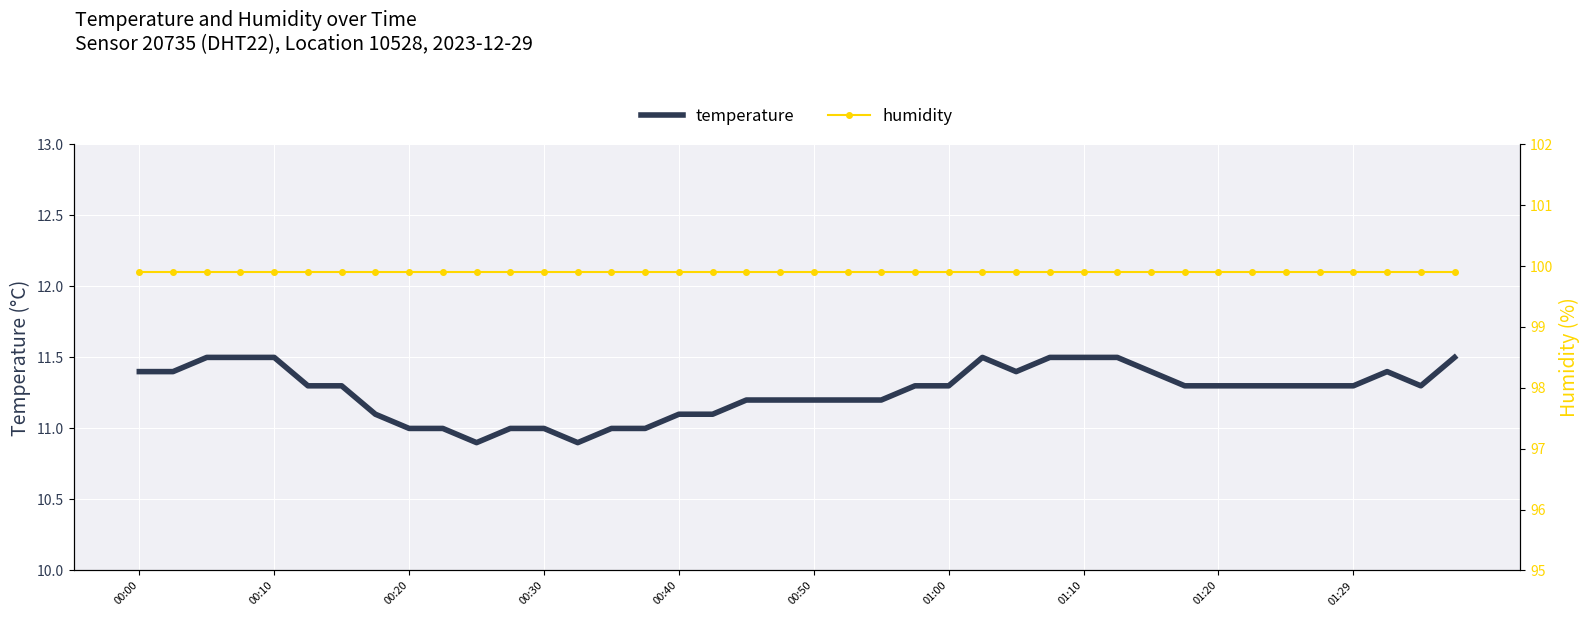

How many data points in temperature are less than 11?

2